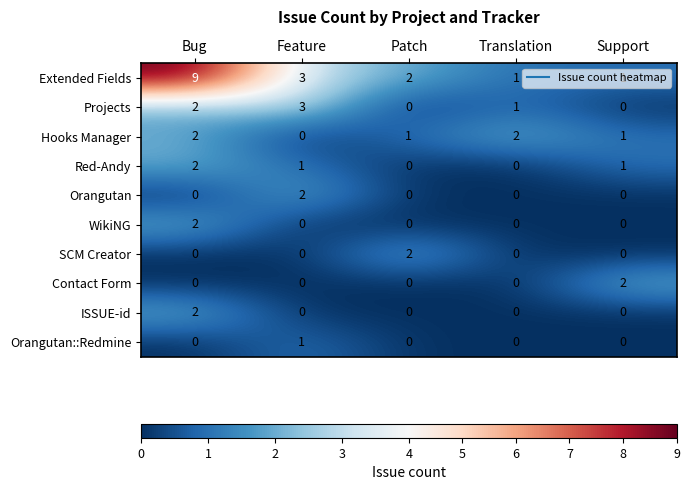

Is the value of Extended Fields at Translation greater than the value of Orangutan at Bug?

Yes